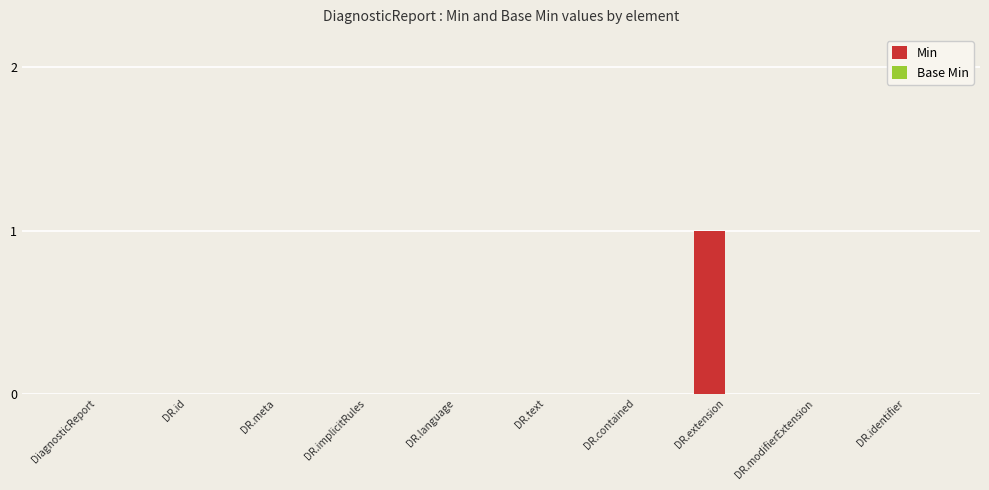

The chart shows a value of 0 at DR.implicitRules. True or false?

True